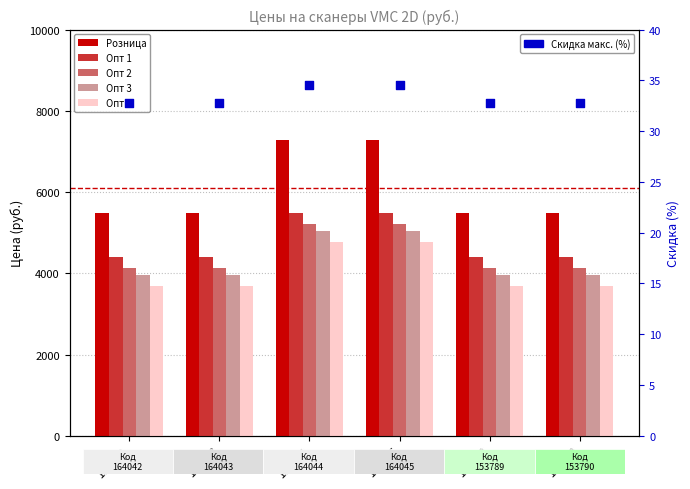

What is the total value across all series at 164045?

27844.6